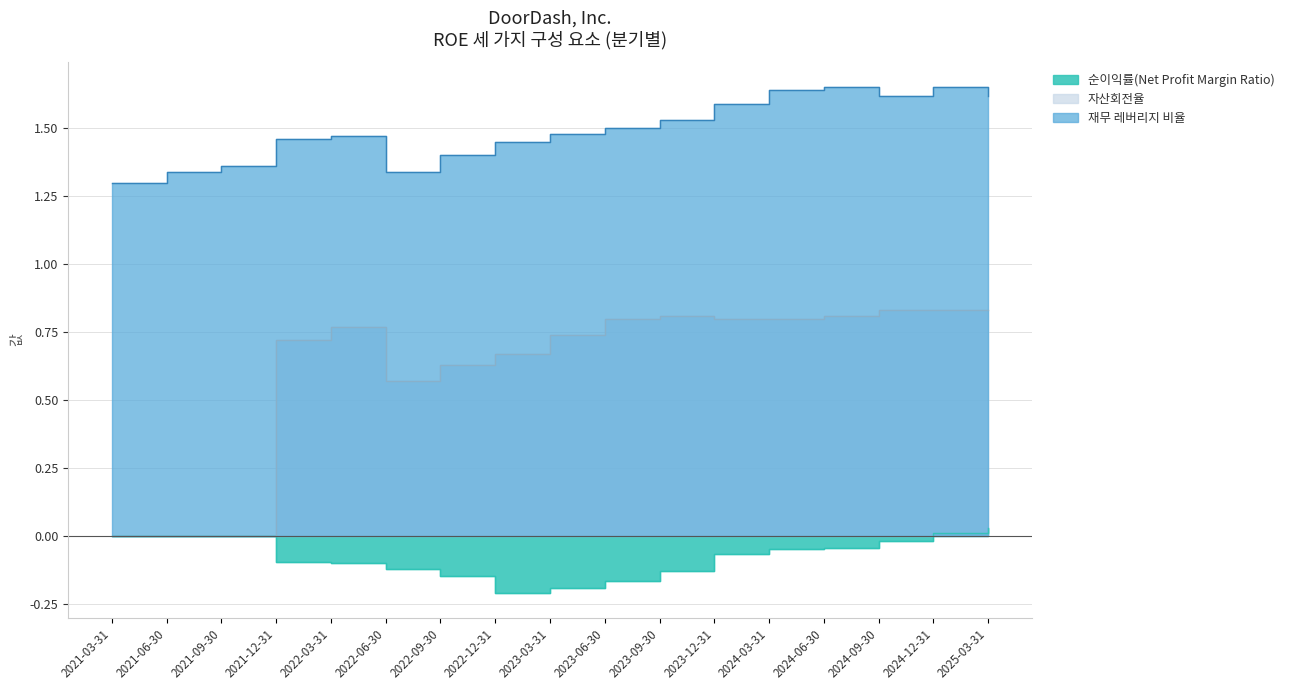

What is the minimum value shown in the chart?

-0.2